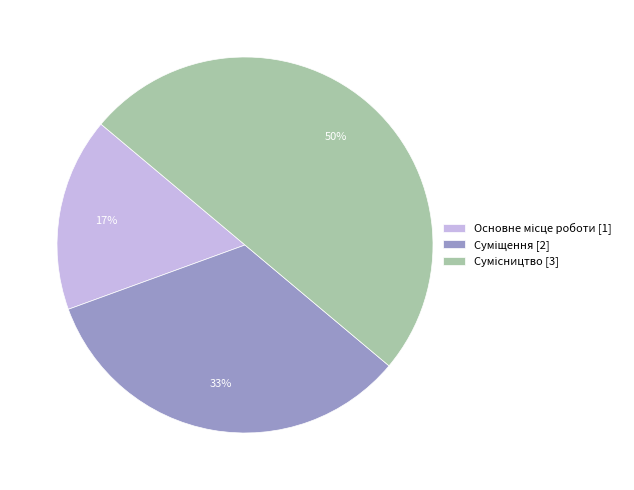

To the nearest percent, what is the average slice percentage?

33%